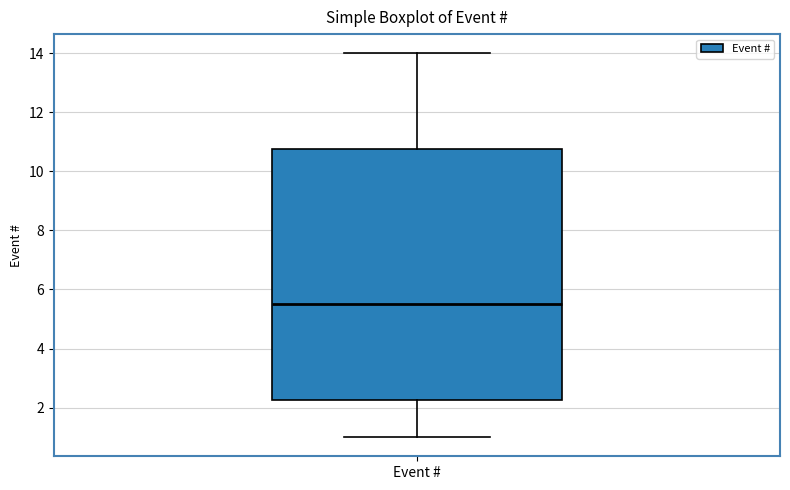

Read this box plot against the y-axis: the position of the median line, the range covered by the box, and the ends of both whiskers. The values are not printed on the chart, so give them approximately, as read against the axis.

median 5.6, box 2.2 to 10.8, whiskers 1.0 to 14.0